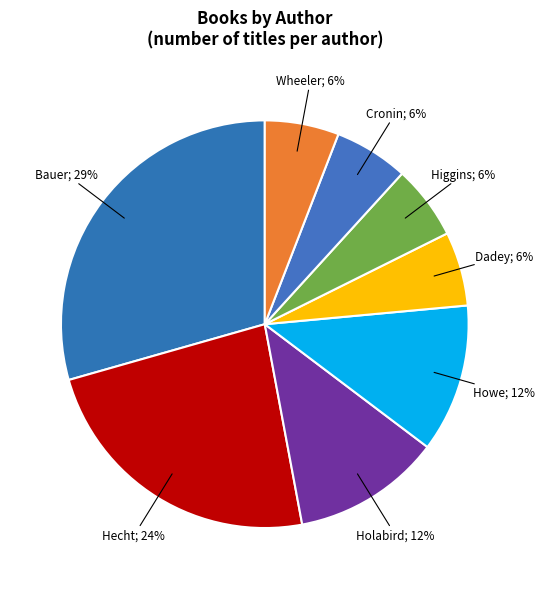

How many segments does this pie chart have?

8